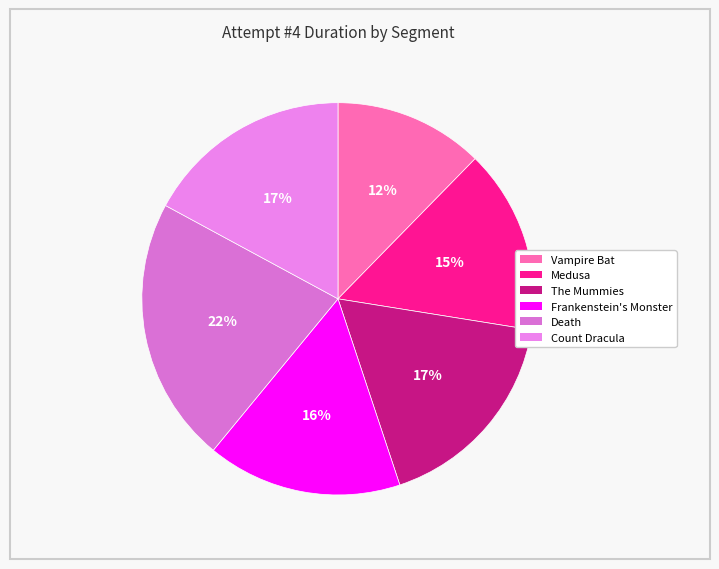

Is there a majority slice in this chart?

No